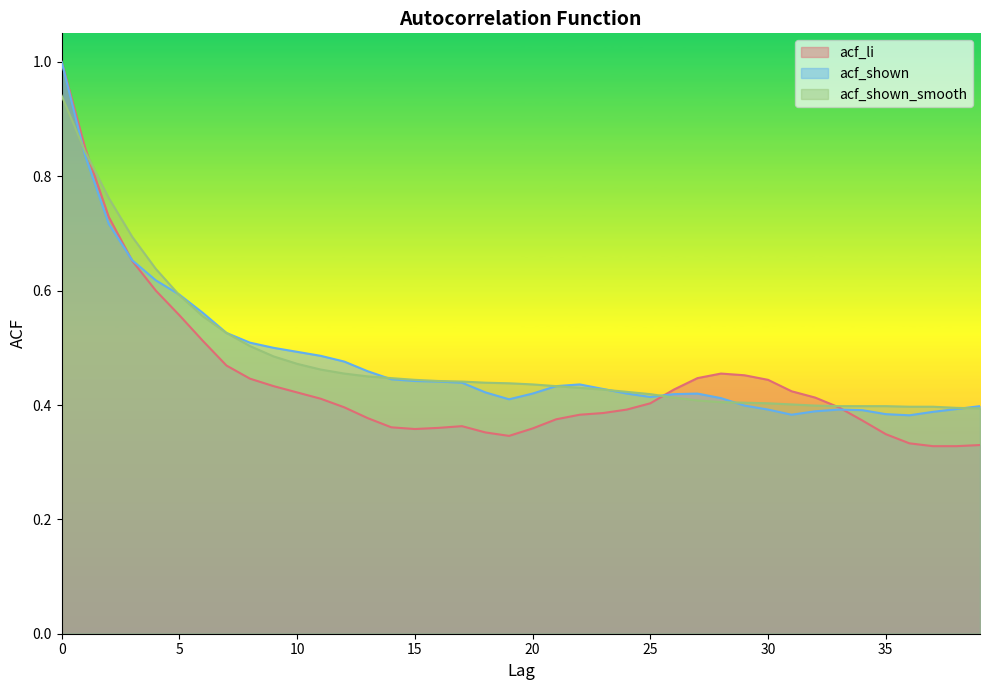

Which series has the widest spread of values?

acf_li